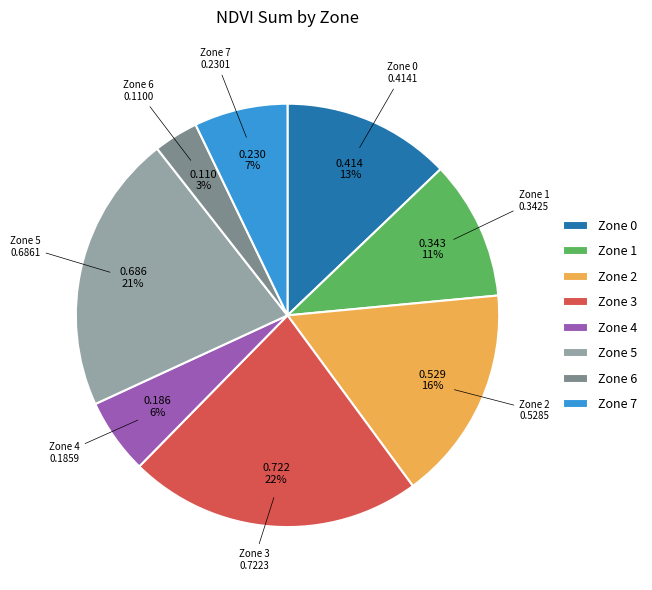

What is the largest slice in the pie chart?

Zone 3